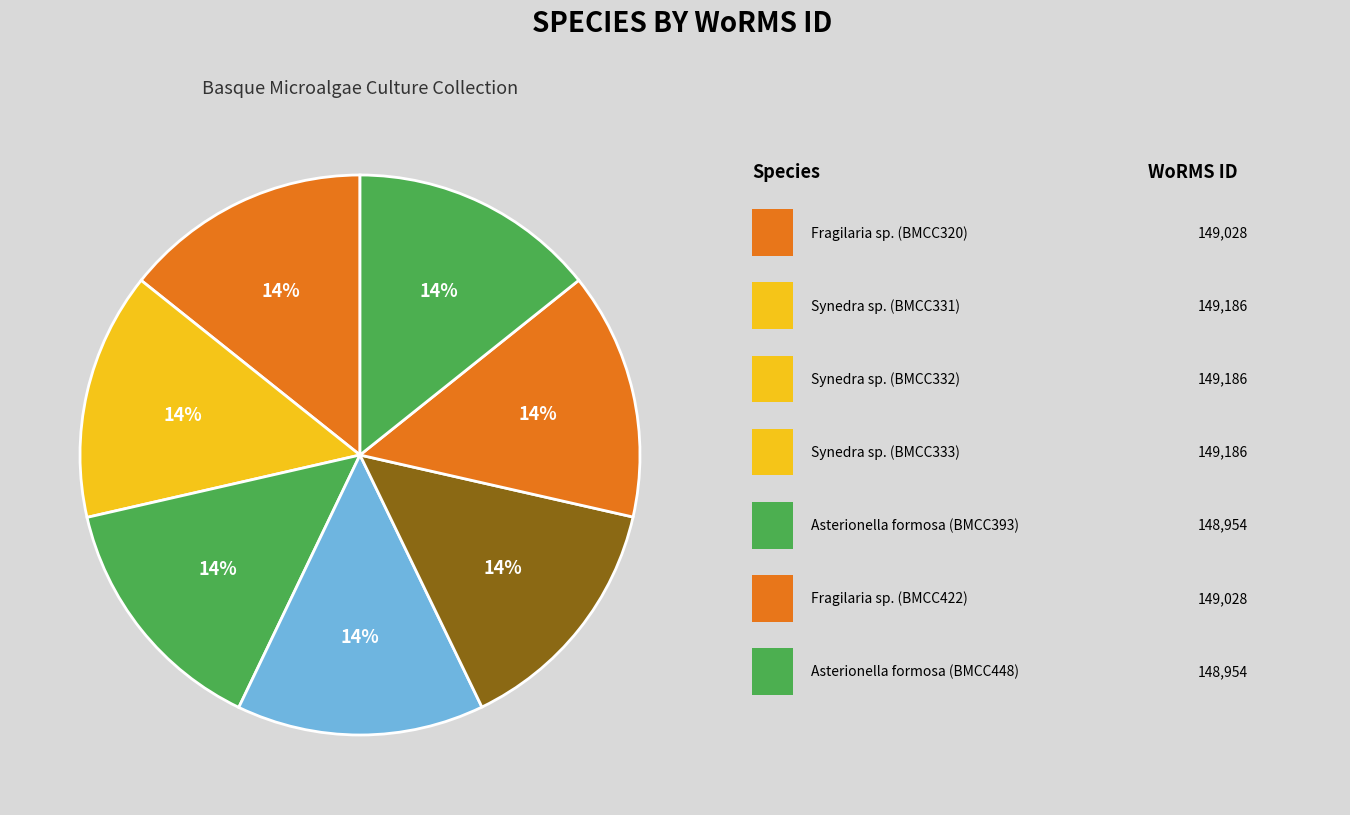

Which slice is the largest?

Synedra sp. (BMCC331)